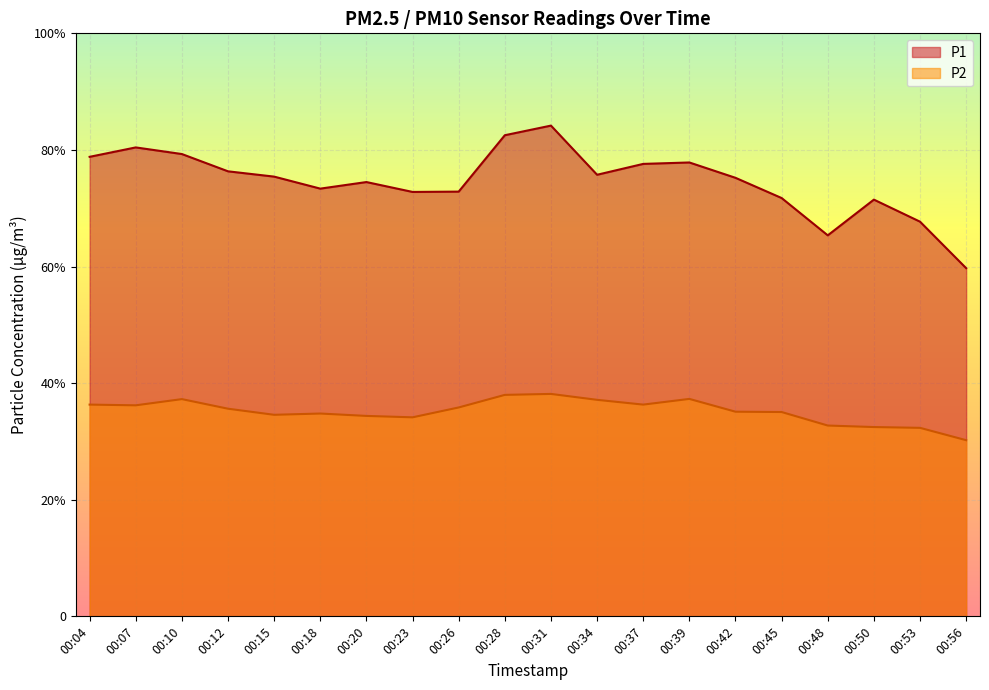

Which category has the lowest value in the P1 series?

00:56